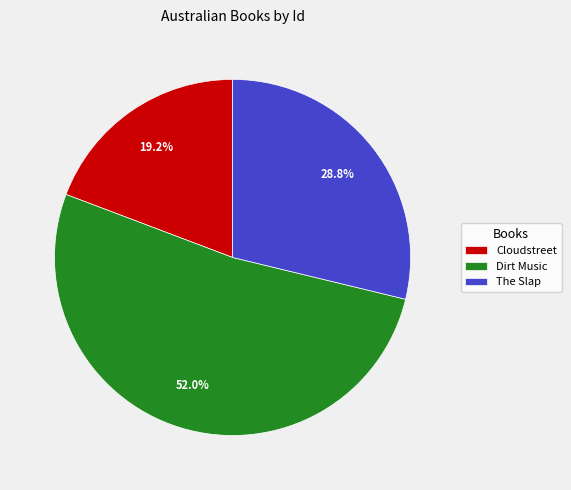

What portion of the pie excludes Cloudstreet?

80.8%